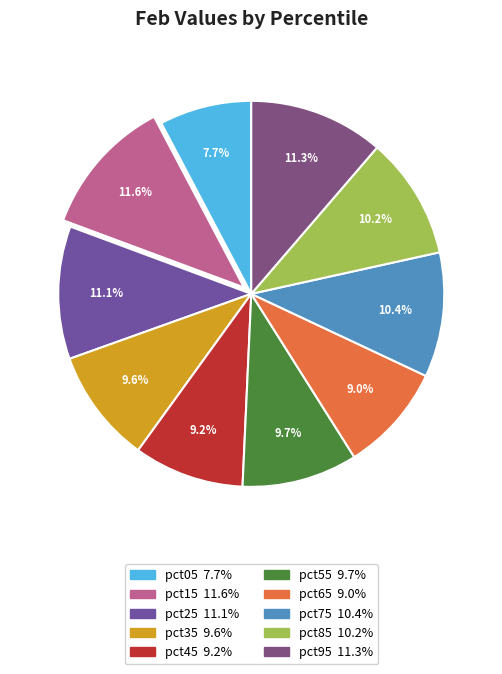

Which has a higher value, pct45 or pct85?

pct85